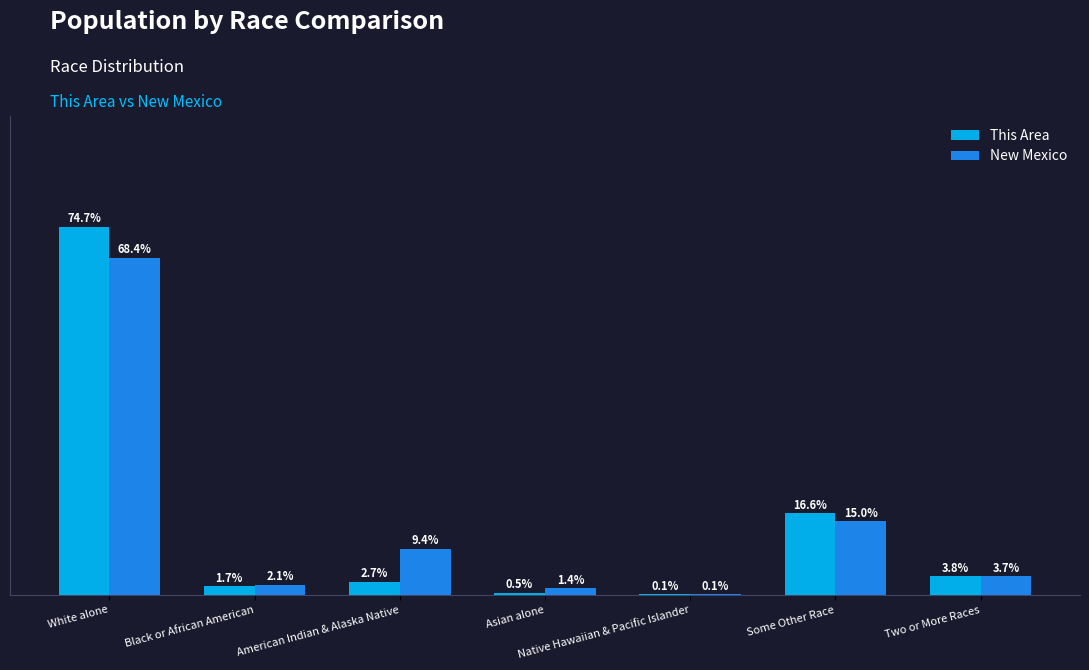

Where does the This Area series first go above 2?

White alone